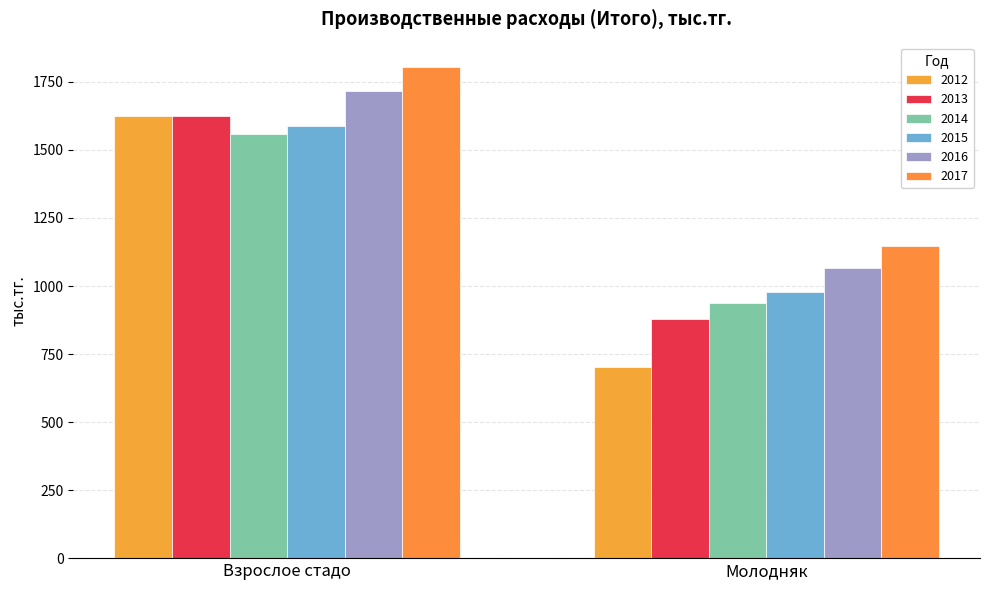

Which series has the widest spread of values?

2012